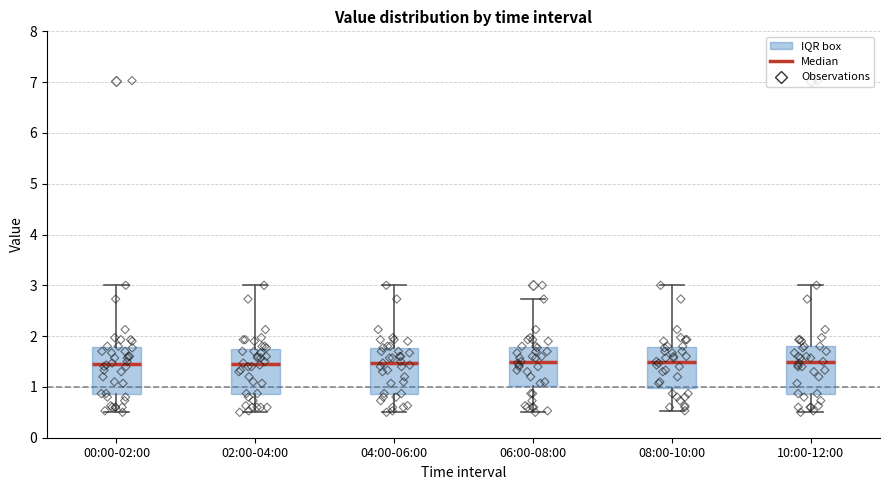

Reading left to right, transcribe this box plot: for each box, give where its median line is, the range the box spans, and where its two whiskers end, as read against the y-axis. The values are not printed on the chart, so give them approximately, as read against the axis.

00:00-02:00: median 1.5, box 0.9 to 1.8, whiskers 0.5 to 3.0
02:00-04:00: median 1.5, box 0.9 to 1.8, whiskers 0.5 to 3.0
04:00-06:00: median 1.5, box 0.9 to 1.8, whiskers 0.5 to 3.0
06:00-08:00: median 1.5, box 1.0 to 1.8, whiskers 0.5 to 2.7
08:00-10:00: median 1.5, box 1.0 to 1.8, whiskers 0.5 to 3.0
10:00-12:00: median 1.5, box 0.9 to 1.8, whiskers 0.5 to 3.0